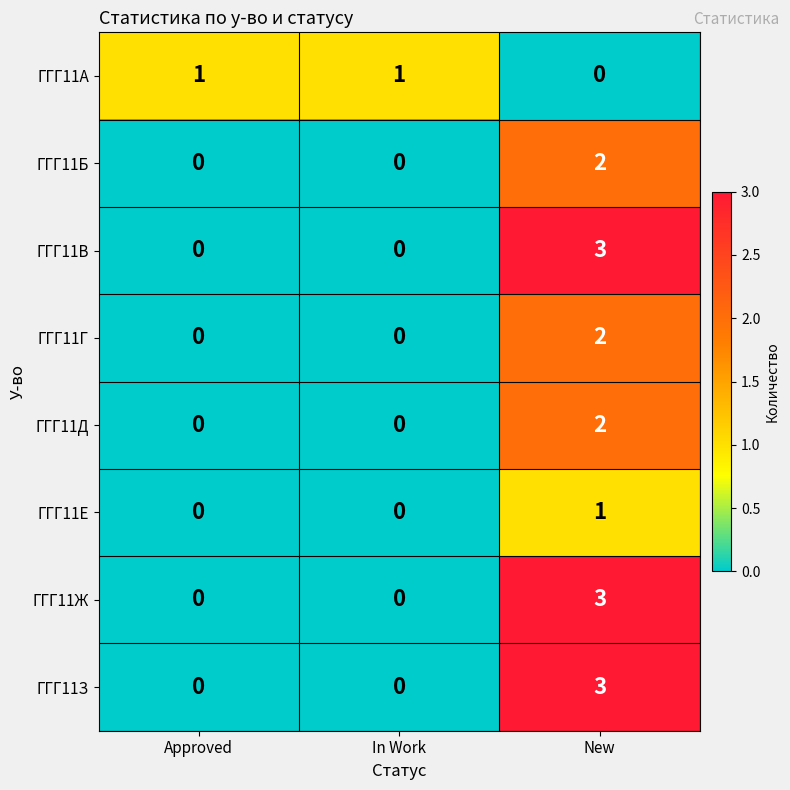

Reading right to left, transcribe all the data shown in this chart.

ГГГ11А: 0	1	1
ГГГ11Б: 2	0	0
ГГГ11В: 3	0	0
ГГГ11Г: 2	0	0
ГГГ11Д: 2	0	0
ГГГ11Е: 1	0	0
ГГГ11Ж: 3	0	0
ГГГ11З: 3	0	0